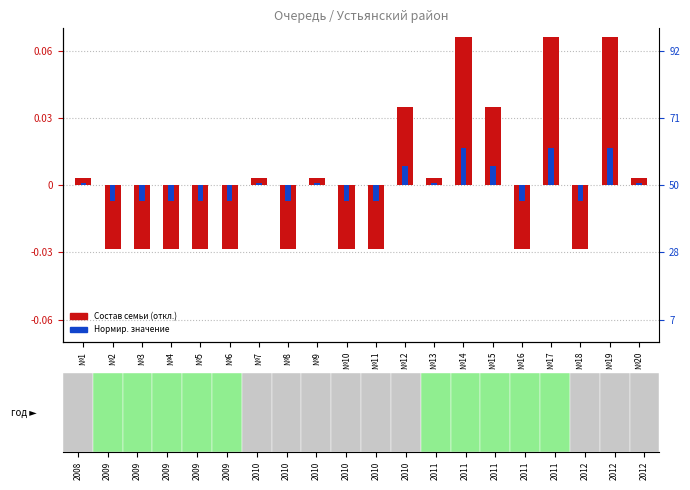

List the labels in order of Нормир. значение value, largest first.

№14, №17, №19, №12, №15, №1, №7, №9, №13, №20, №2, №3, №4, №5, №6, №8, №10, №11, №16, №18